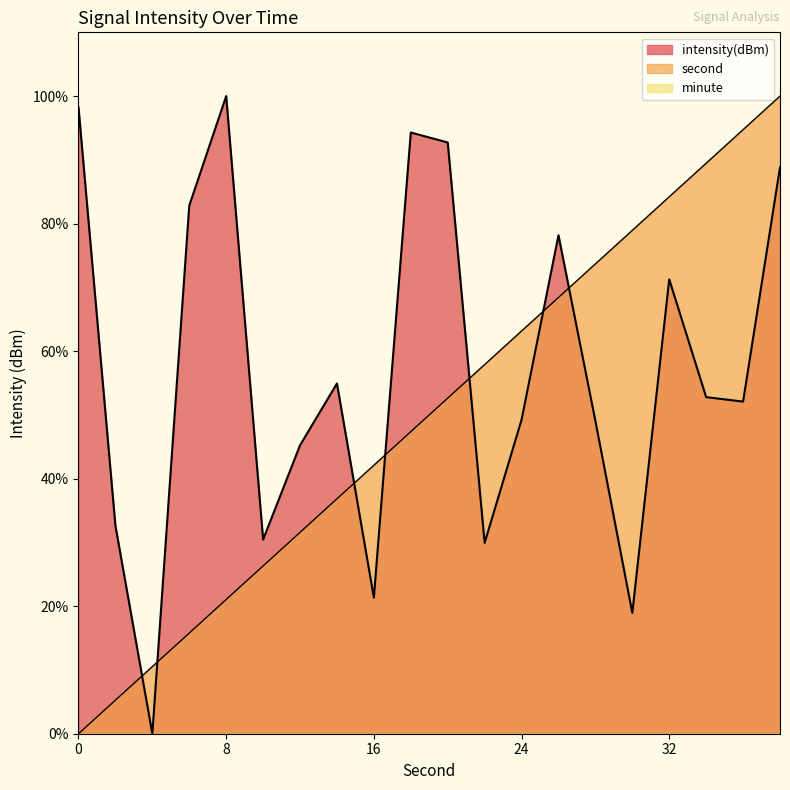

What is the sum of the intensity(dBm) values at 0 and 12?

5.7